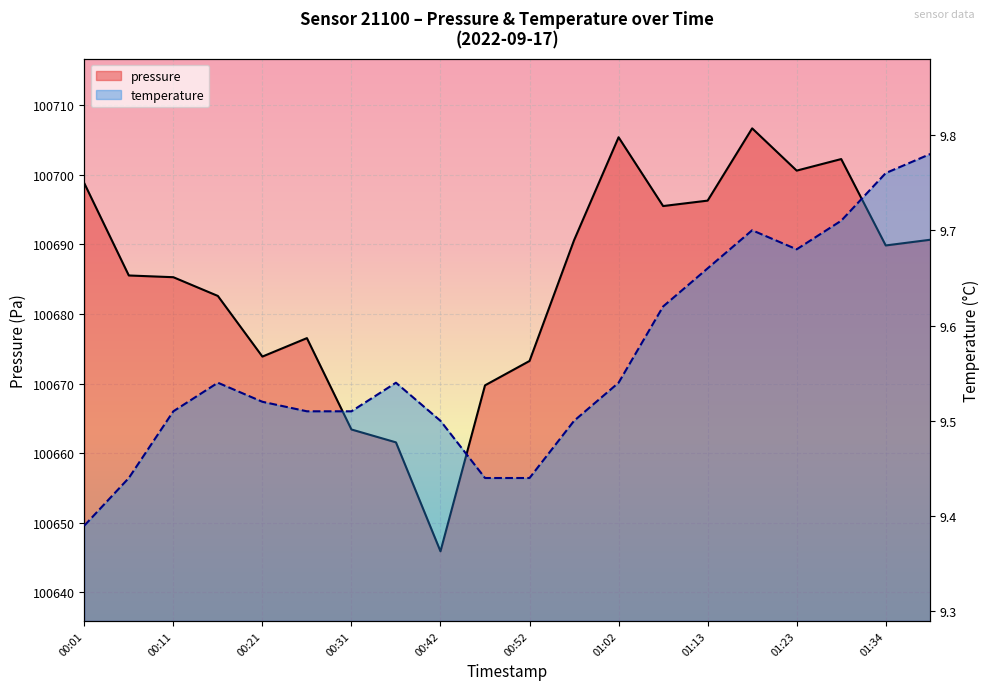

In pressure, how many points are higher than both neighbors (excluding endpoints)?

4